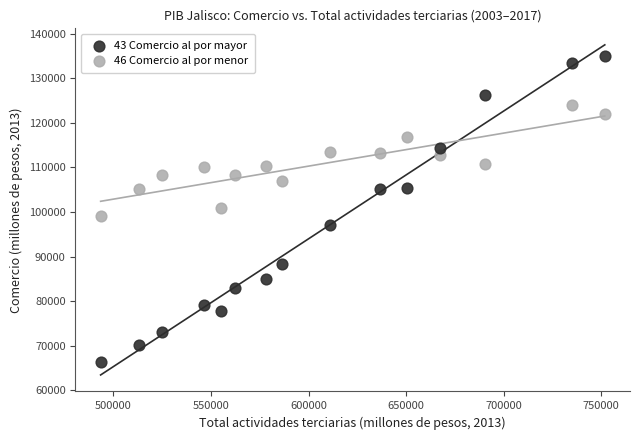

Across all data points, what is the range of Y values (max minus min)?

68649.3